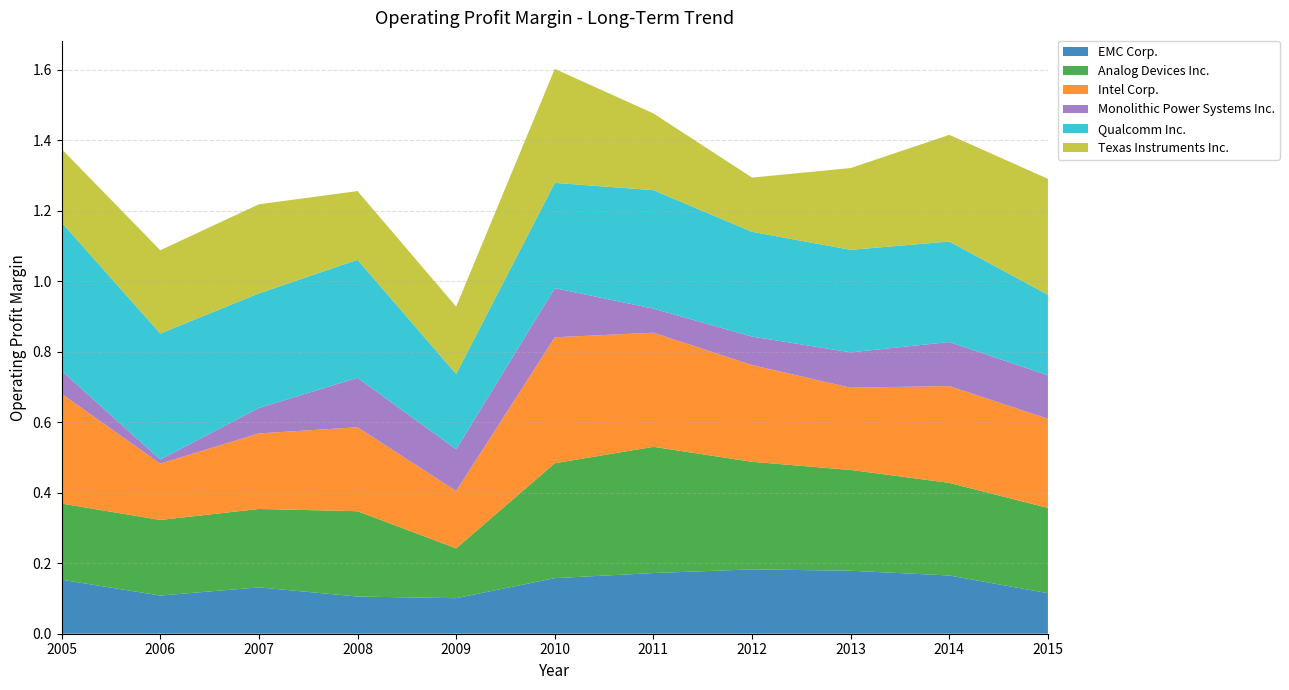

Reading right to left, transcribe all the data shown in this chart.

EMC Corp.: 0.1	0.2	0.2	0.2	0.2	0.2	0.1	0.1	0.1	0.1	0.2
Analog Devices Inc.: 0.2	0.3	0.3	0.3	0.4	0.3	0.1	0.2	0.2	0.2	0.2
Intel Corp.: 0.3	0.3	0.2	0.3	0.3	0.4	0.2	0.2	0.2	0.2	0.3
Monolithic Power Systems Inc.: 0.1	0.1	0.1	0.1	0.1	0.1	0.1	0.1	0.1	0.0	0.1
Qualcomm Inc.: 0.2	0.3	0.3	0.3	0.3	0.3	0.2	0.3	0.3	0.4	0.4
Texas Instruments Inc.: 0.3	0.3	0.2	0.2	0.2	0.3	0.2	0.2	0.3	0.2	0.2